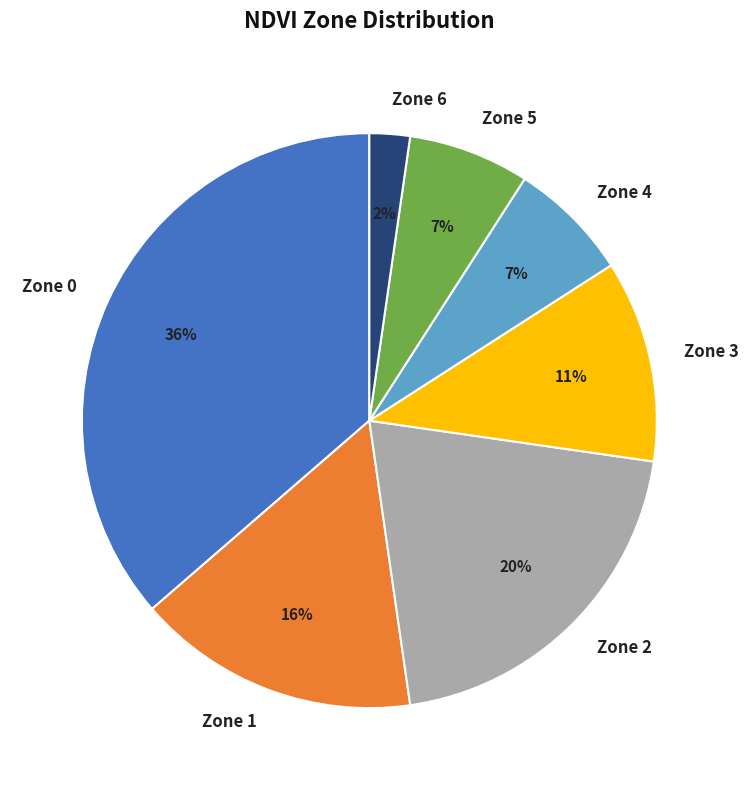

To the nearest percent, what is the combined percentage of Zone 1 and Zone 3?

27%